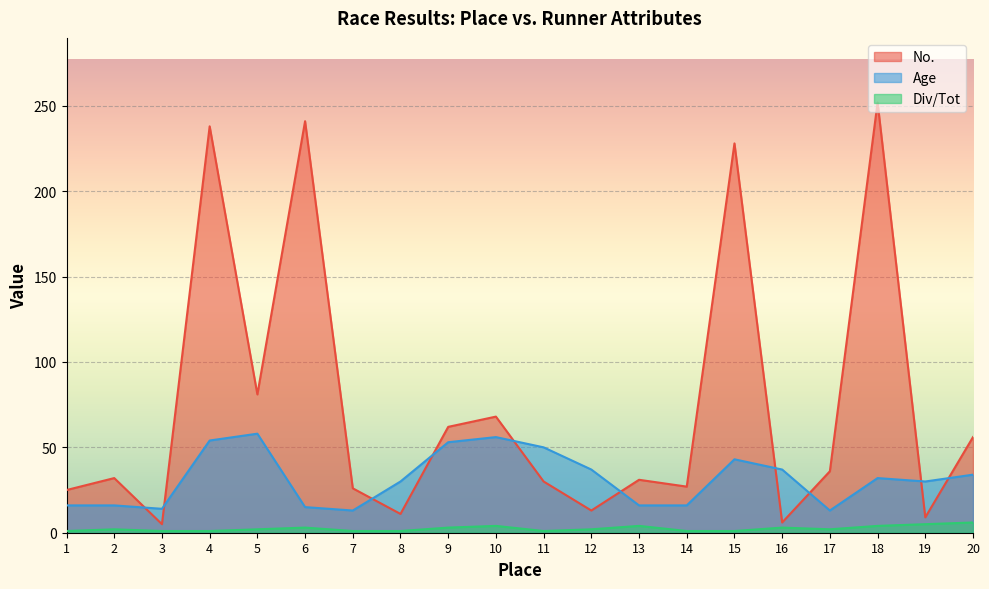

What is the smallest value displayed?

1